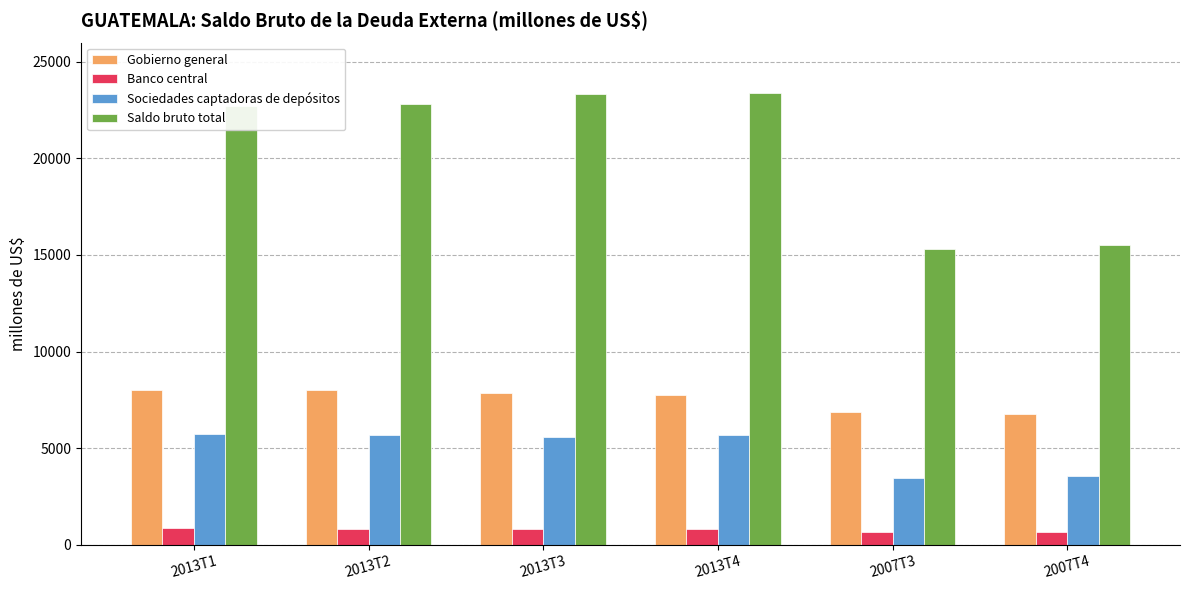

Rank the series by their maximum value, from highest to lowest.

Saldo bruto total, Gobierno general, Sociedades captadoras de depósitos, Banco central